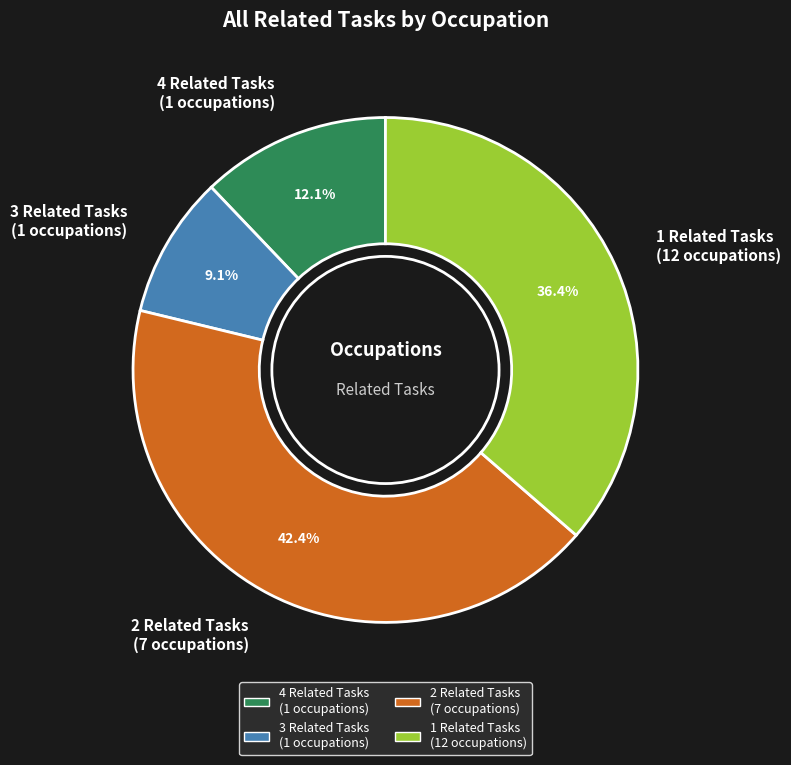

Rank the categories by value from lowest to highest.

3 Related Tasks (1 occupations), 4 Related Tasks (1 occupations), 1 Related Tasks (12 occupations), 2 Related Tasks (7 occupations)